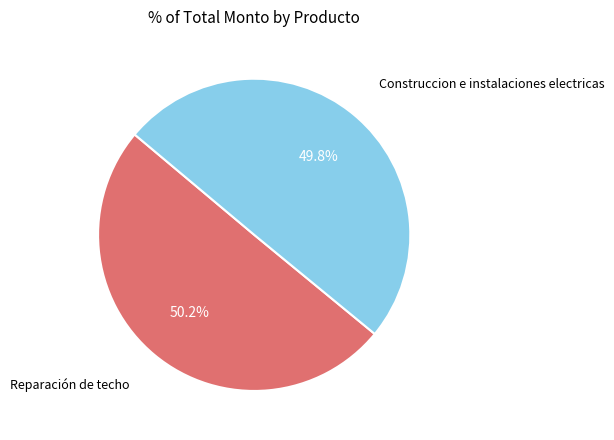

Is there a majority slice in this chart?

Yes